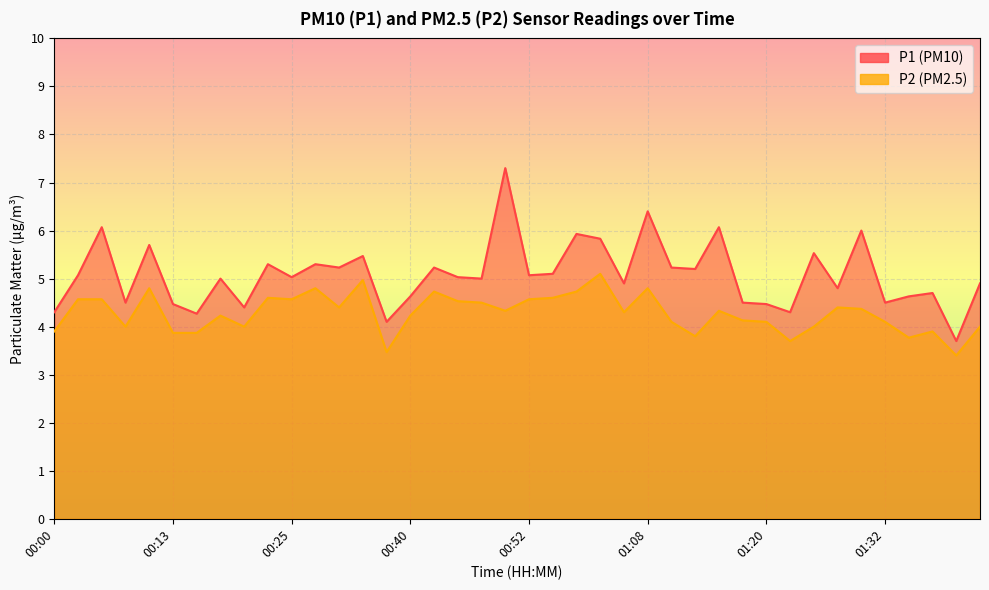

What is the maximum value shown in the chart?

7.3